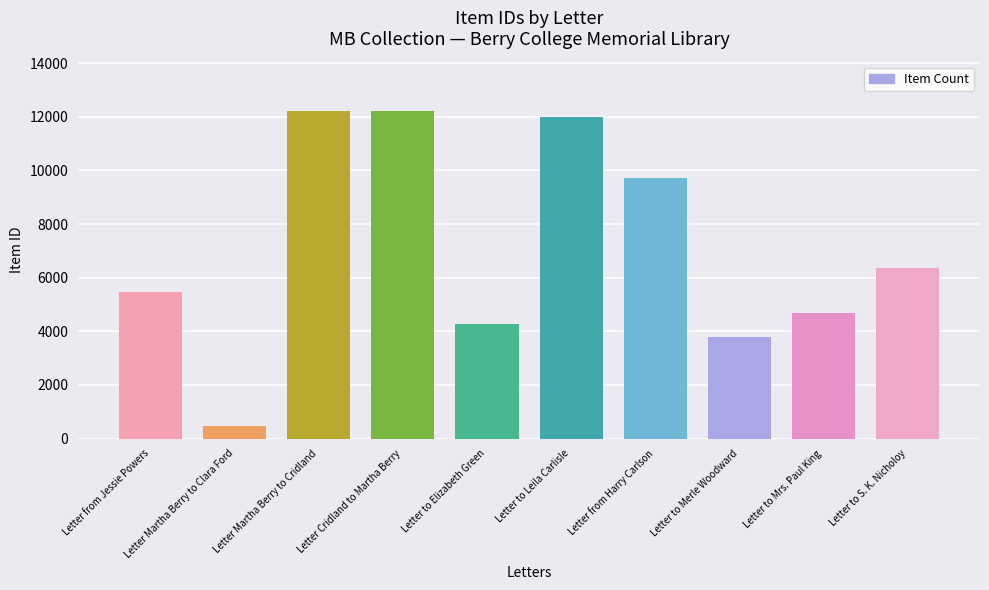

What position from the right is Letter Martha Berry to Clara Ford?

9